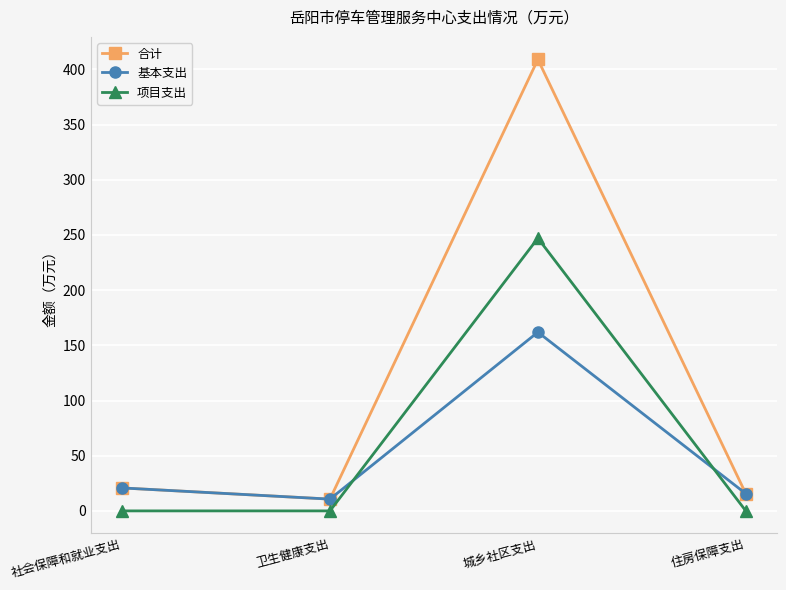

True or false: 合计 and 项目支出 intersect in this chart.

False